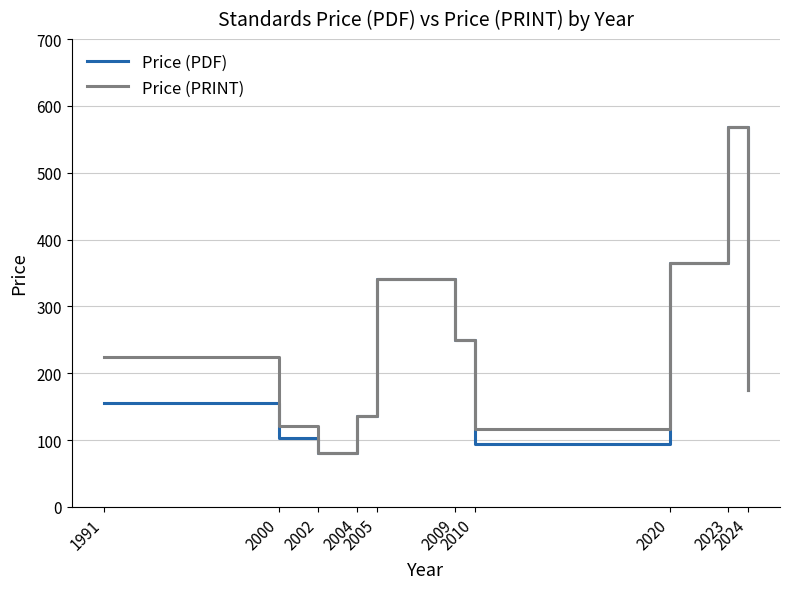

How many interior local valleys does the Price (PRINT) series have?

2